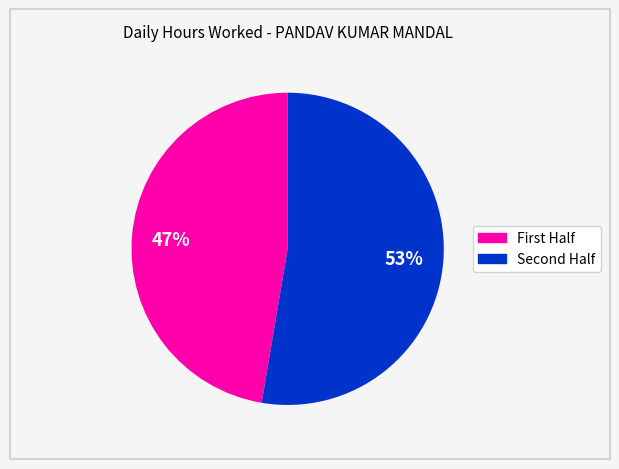

Is there any slice that represents more than half of the pie?

Yes